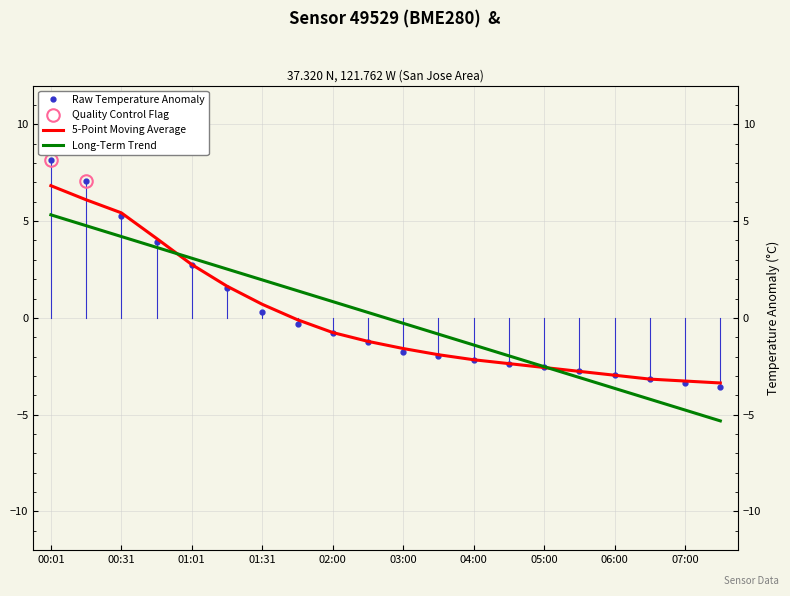

What position from the right is 02:00?

12